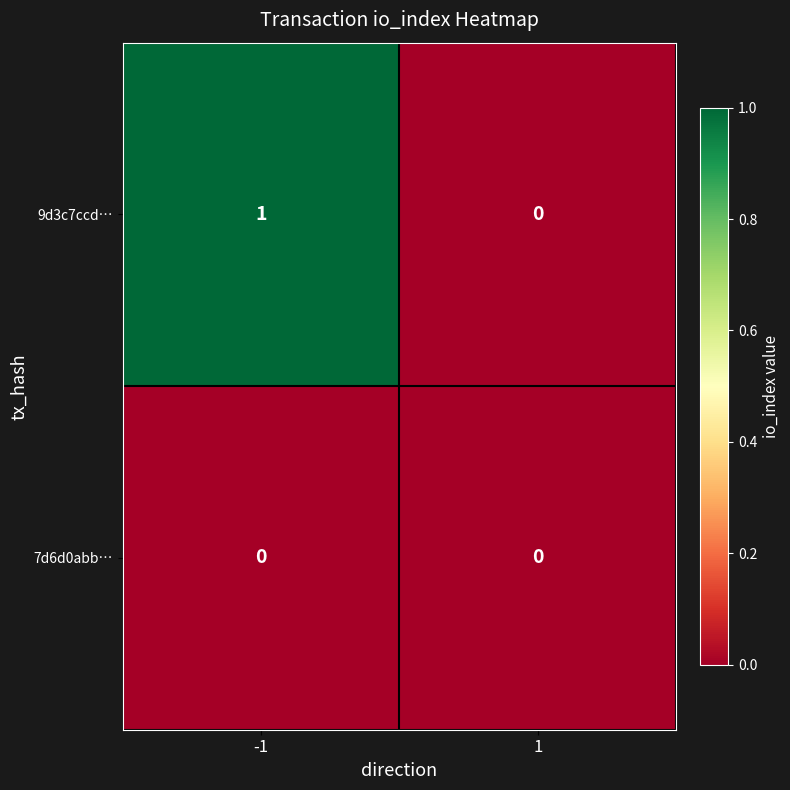

The value of 9d3c7ccd… at -1 is 2. True or false?

False